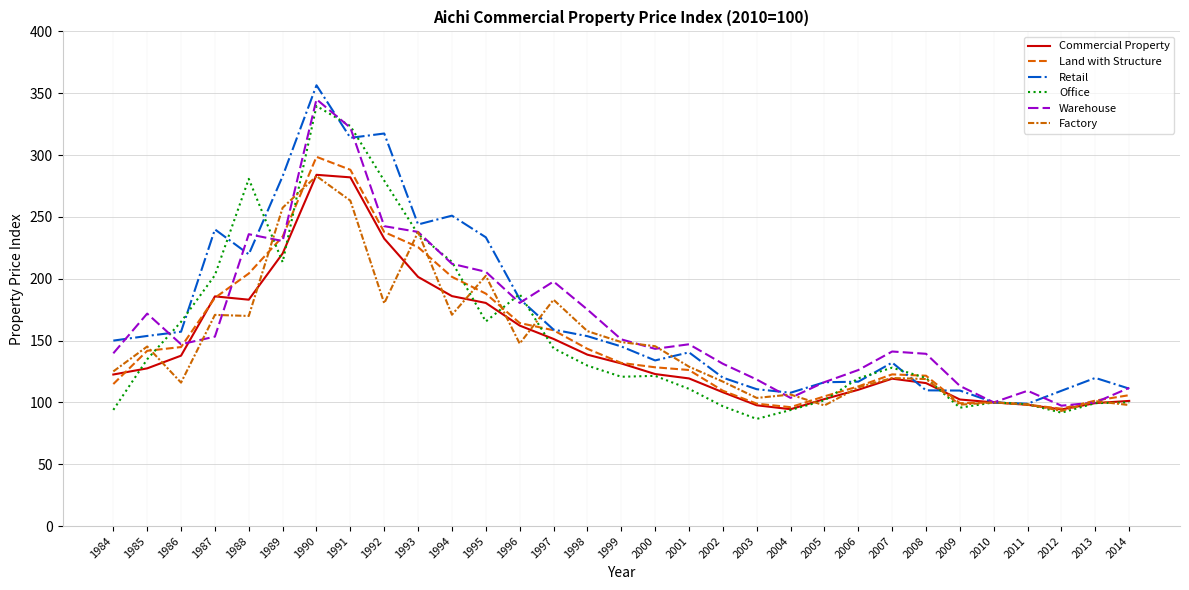

How many data points does each series have?

31